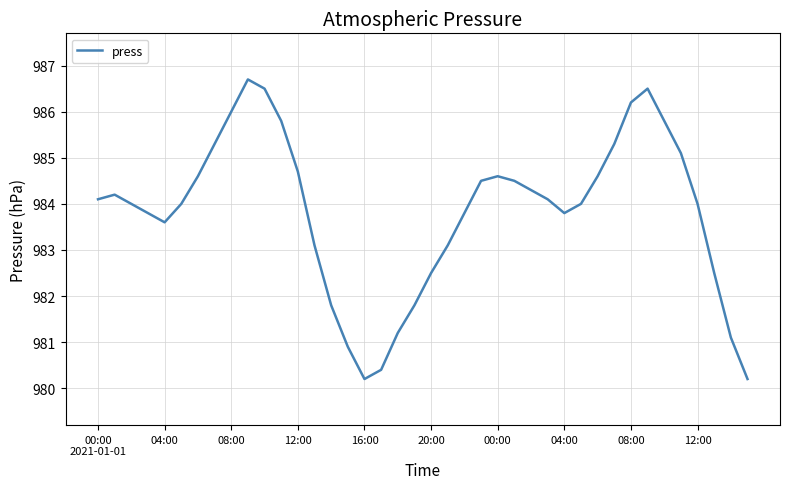

What is the maximum value shown in the chart?

986.7